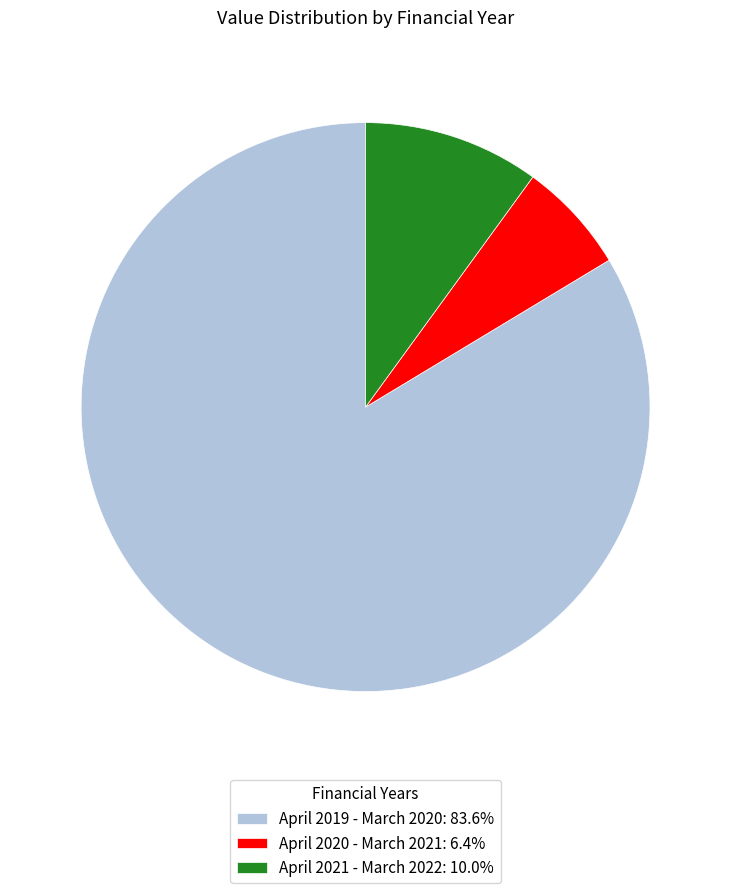

Combined, do April 2020 - March 2021: 6.4% and April 2019 - March 2020: 83.6% account for over 50%?

Yes